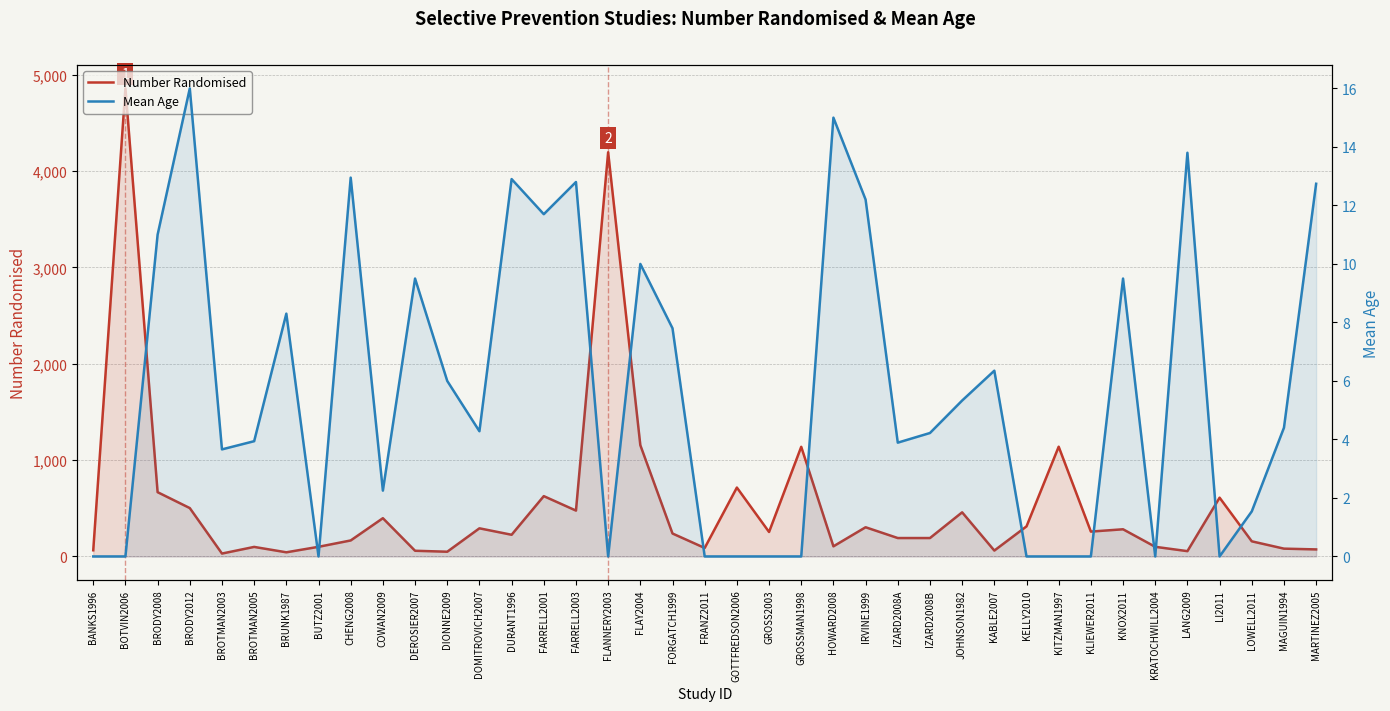

At how many categories does at least one series exceed 4292?

1